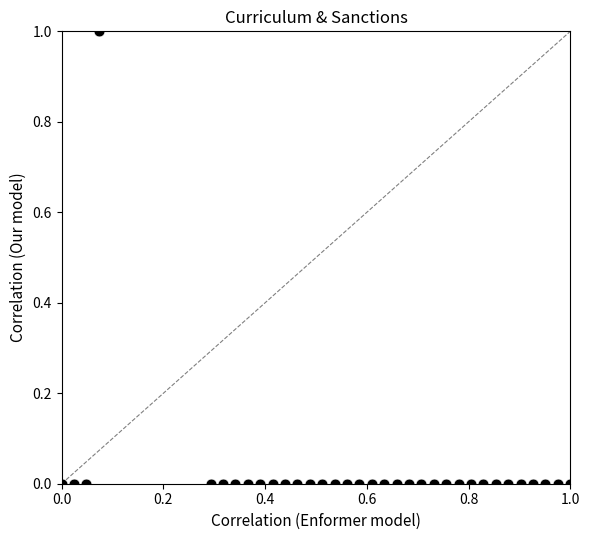

What is the range of Y values (max minus min)?

1.0